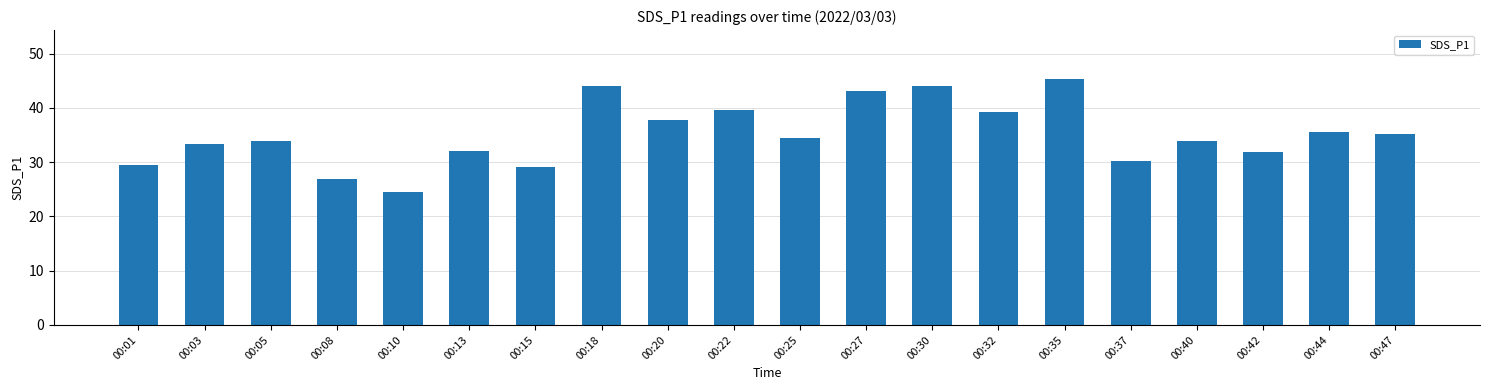

The chart shows a value of 29.1 at 00:15. True or false?

True